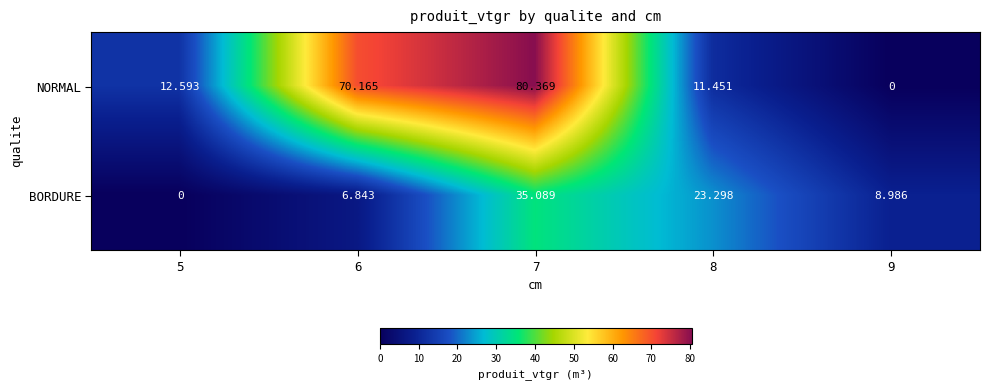

Rank the series at 6 from highest to lowest value.

NORMAL, BORDURE